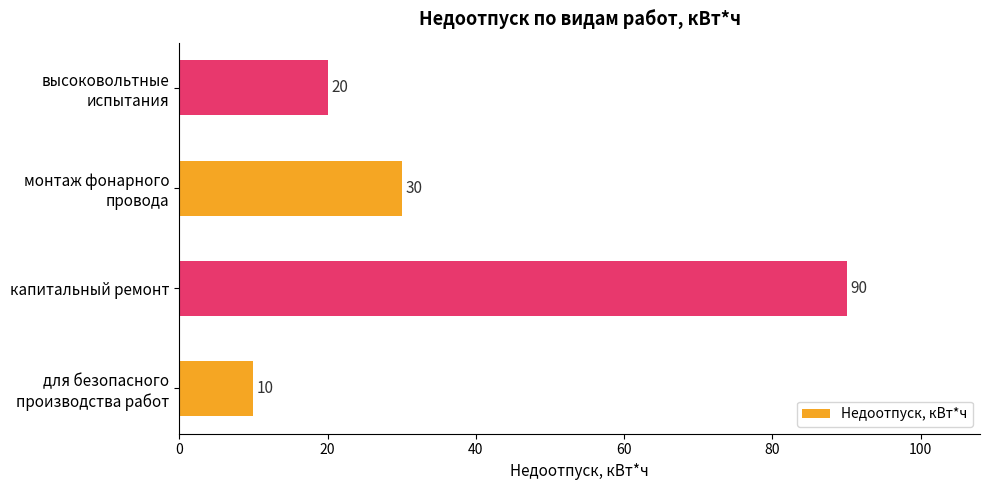

Are the bars horizontal?

Yes